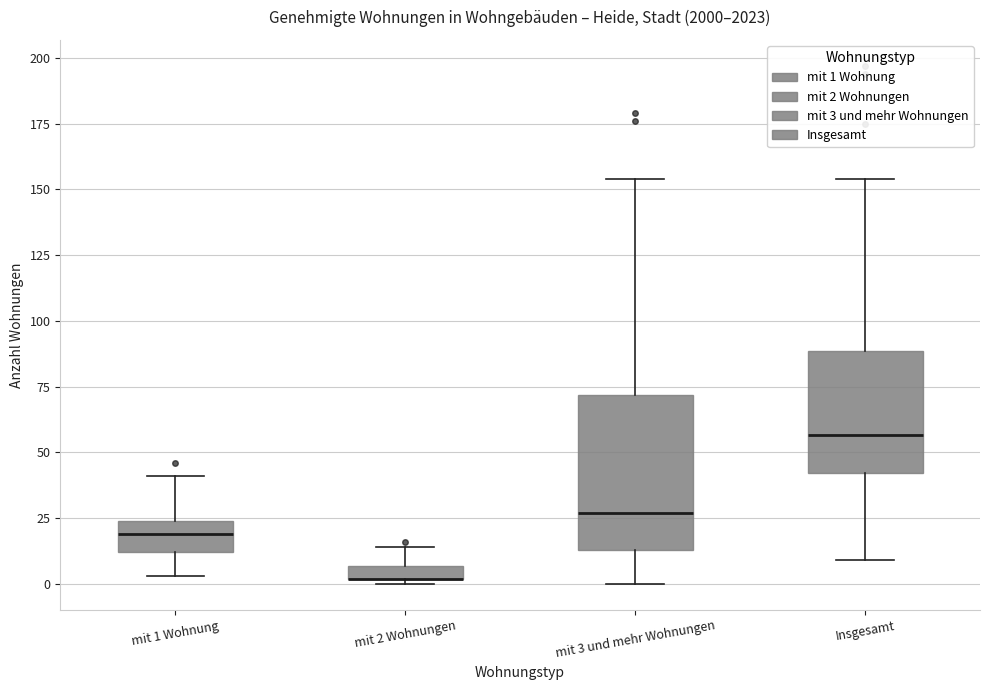

Comparing the boxes themselves (not the whiskers), which one is the tallest?

mit 3 und mehr Wohnungen